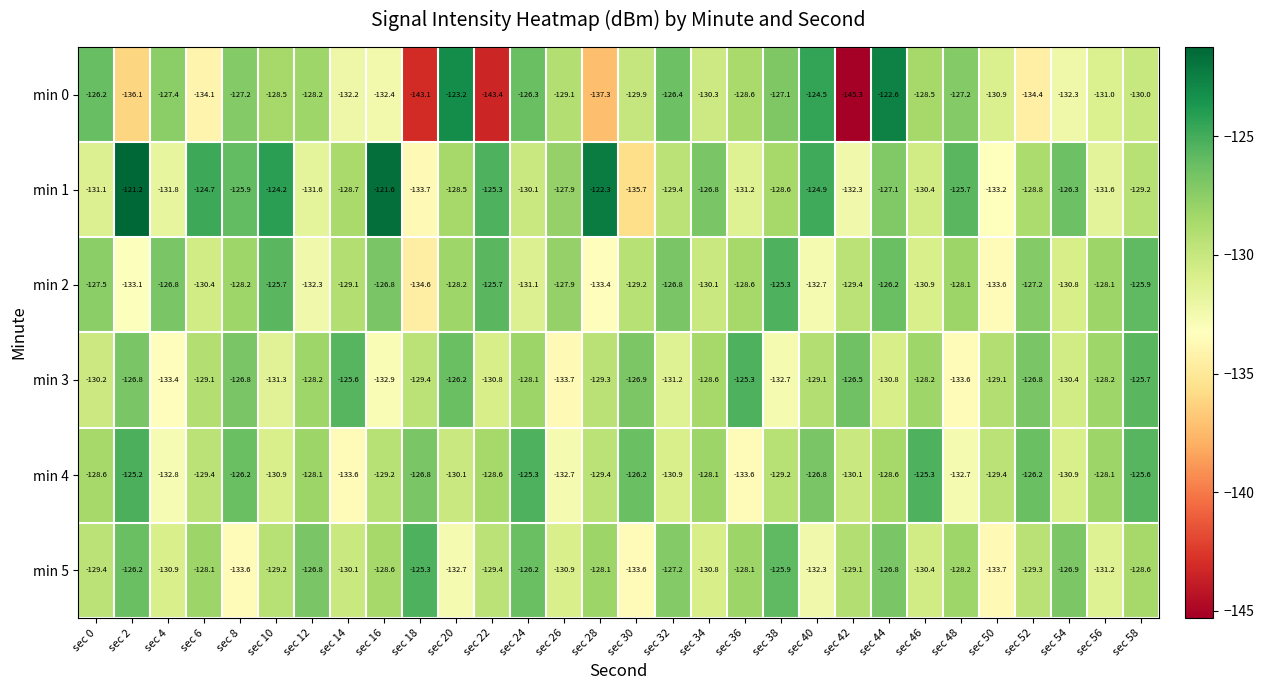

What is the total value across all series at sec 58?

-765.0